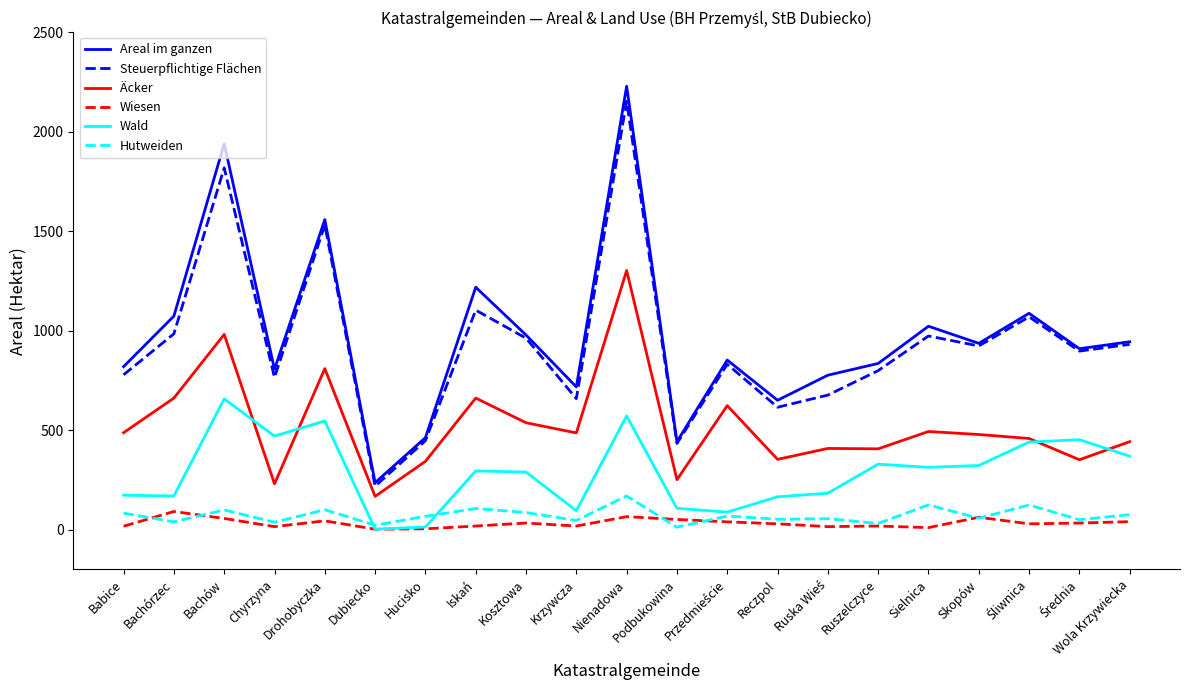

Does the chart display data point markers on the line(s)?

No